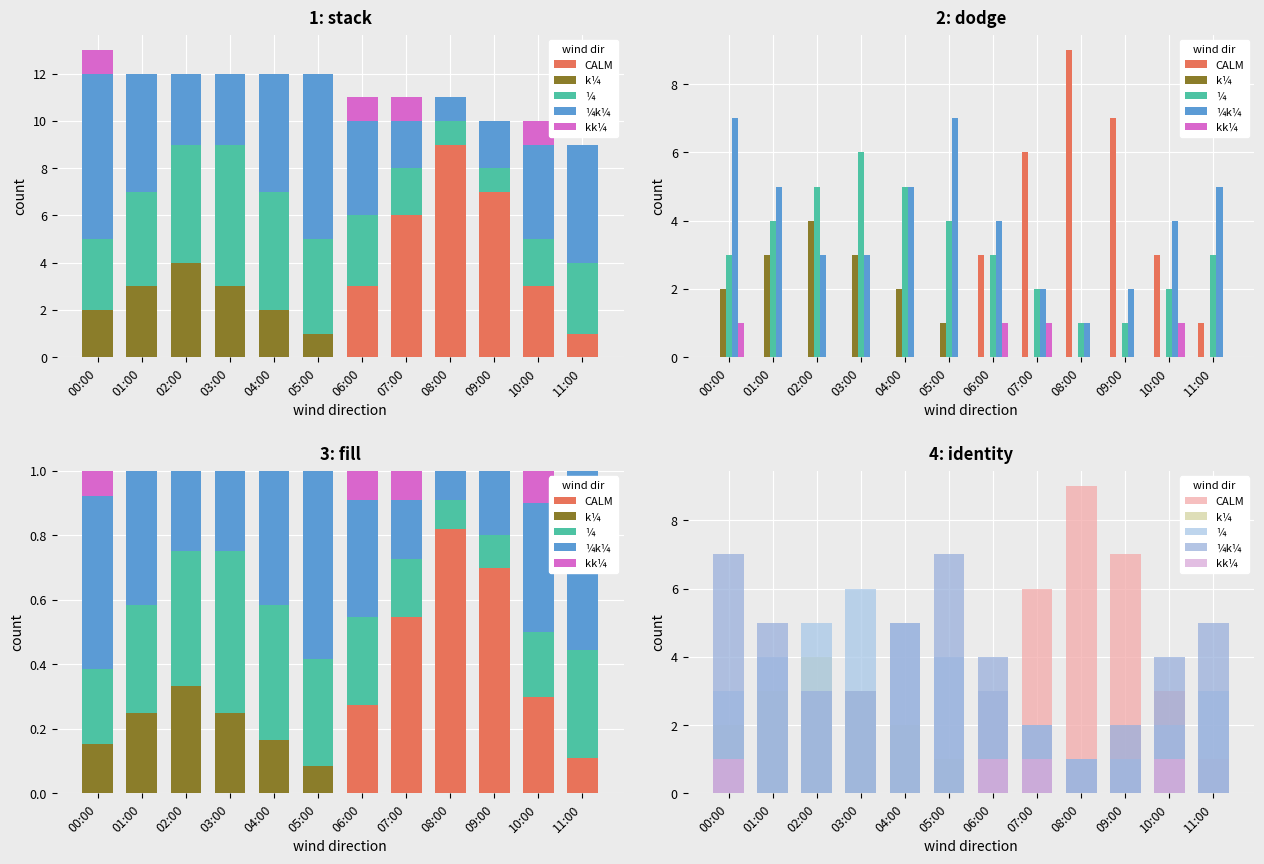

Where does the ¼k¼ series first go above 4?

00:00